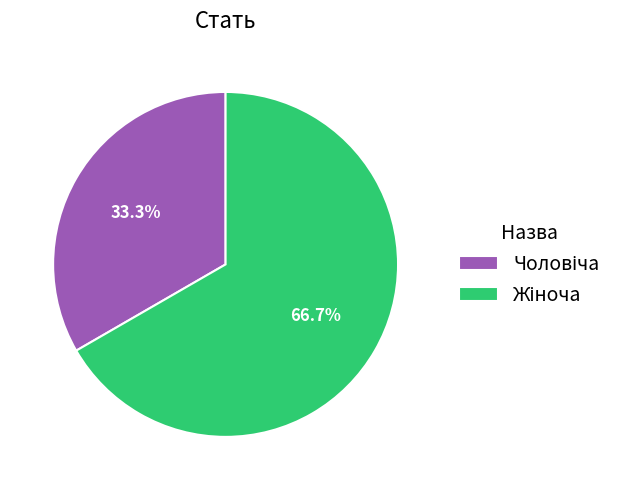

Is there a majority slice in this chart?

Yes